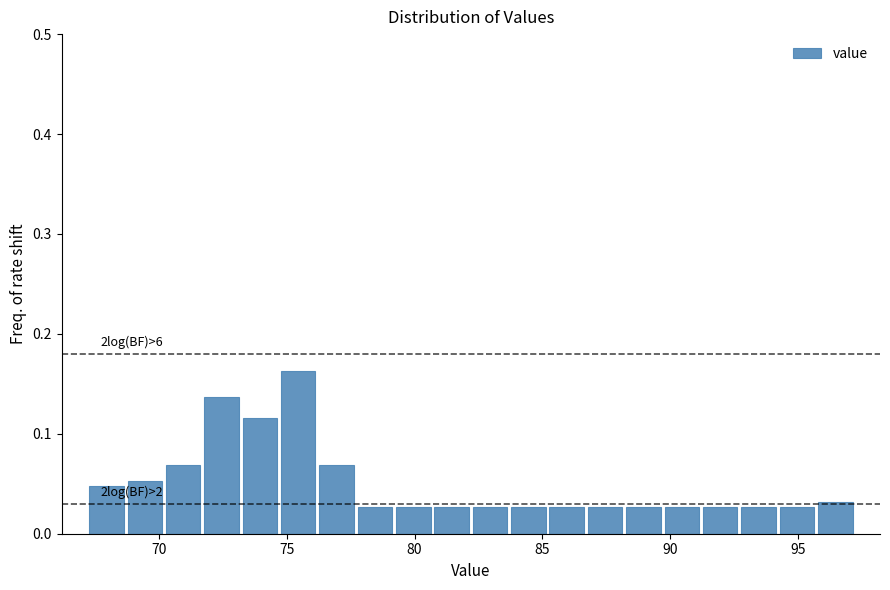

Read against the x-axis, roughly where is the centre of the tallest bar?

75.5